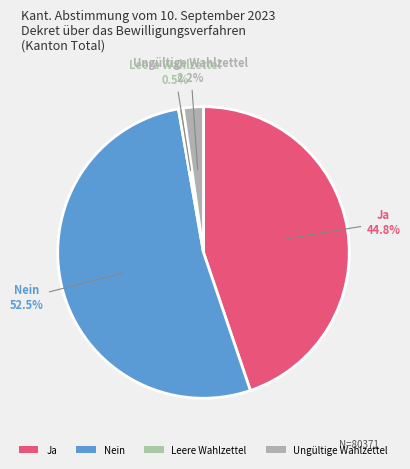

Which slice is the smallest?

Leere Wahlzettel